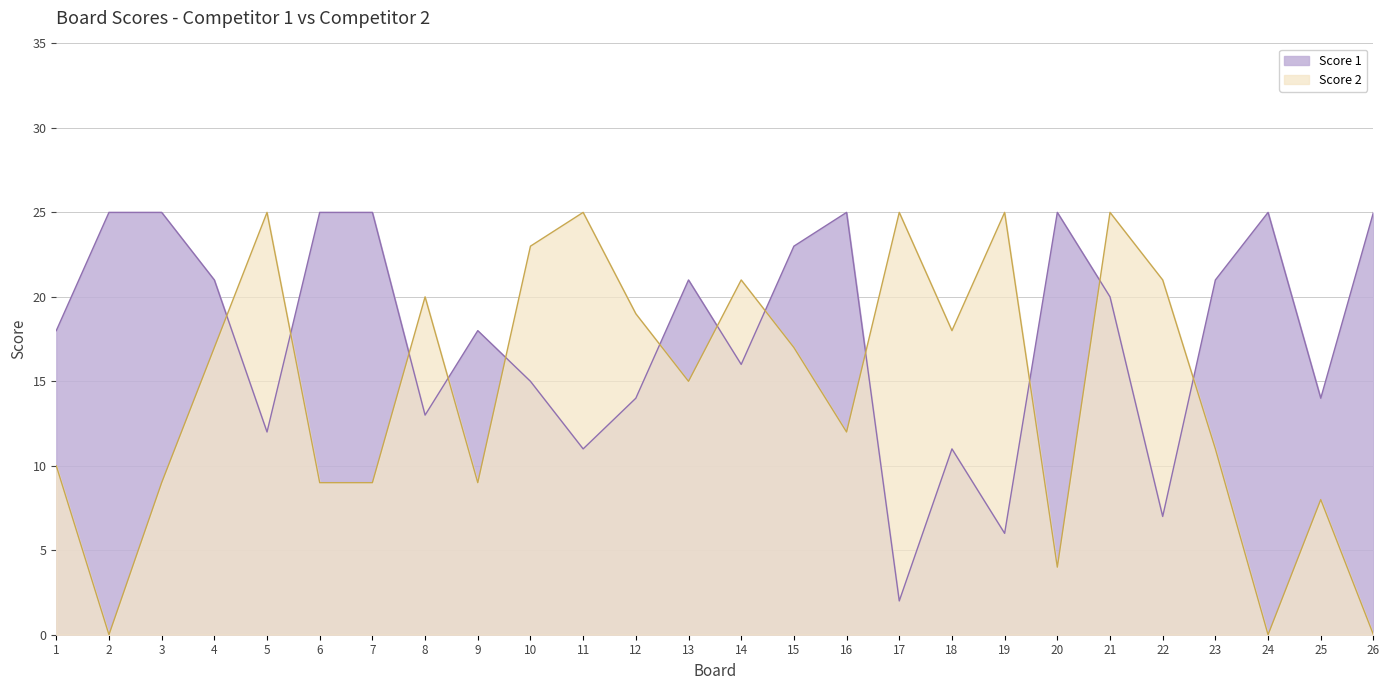

Rank the series by their maximum value, from lowest to highest.

Score 1, Score 2